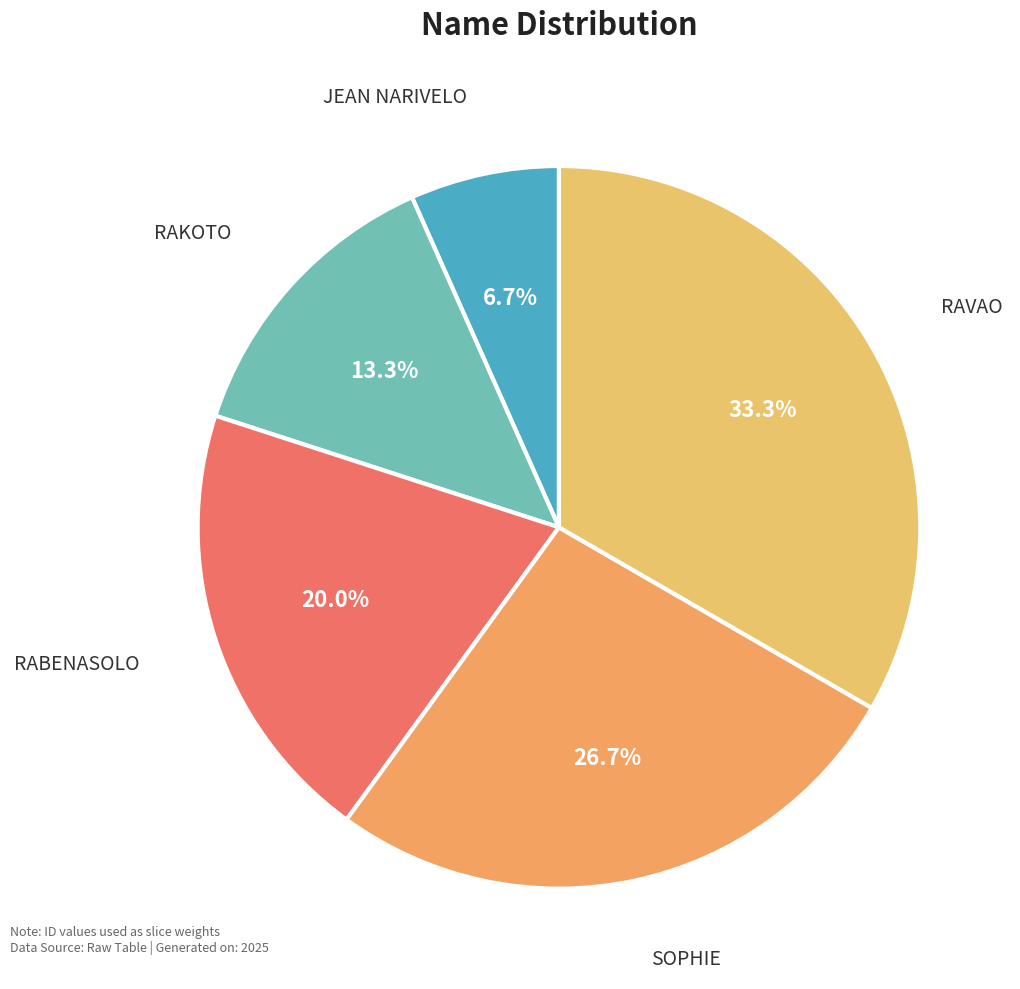

Count the number of slices in the pie.

5